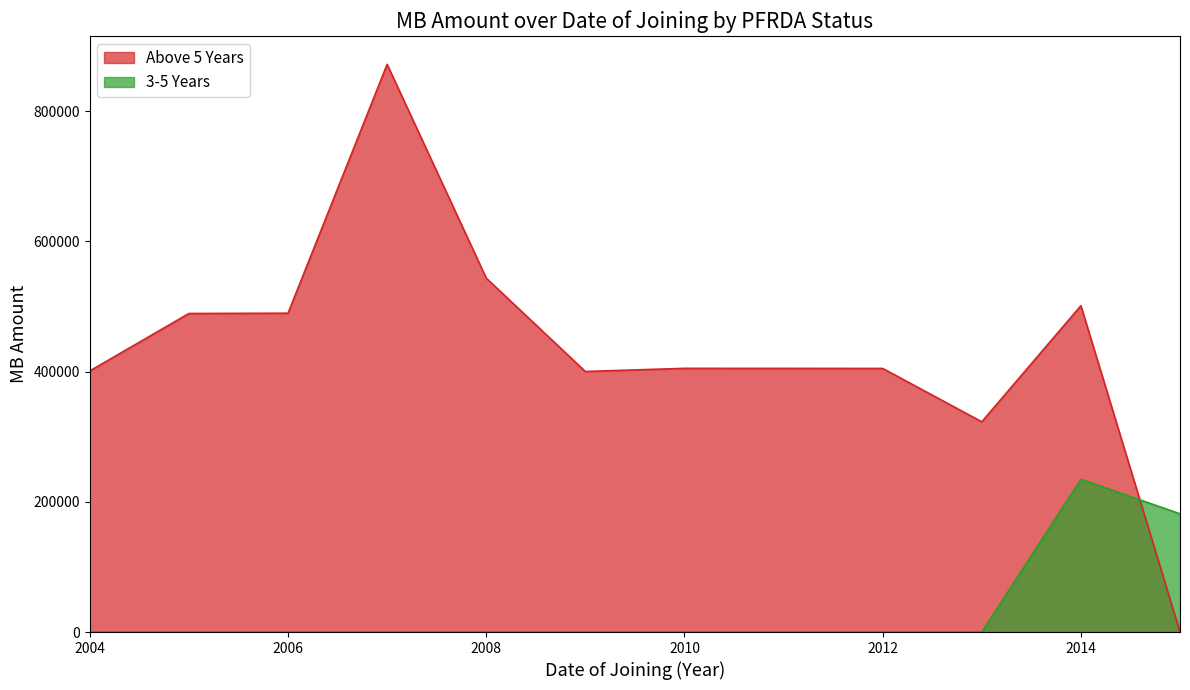

What is the difference between the maximum and minimum values in the Above 5 Years series?

871880.0